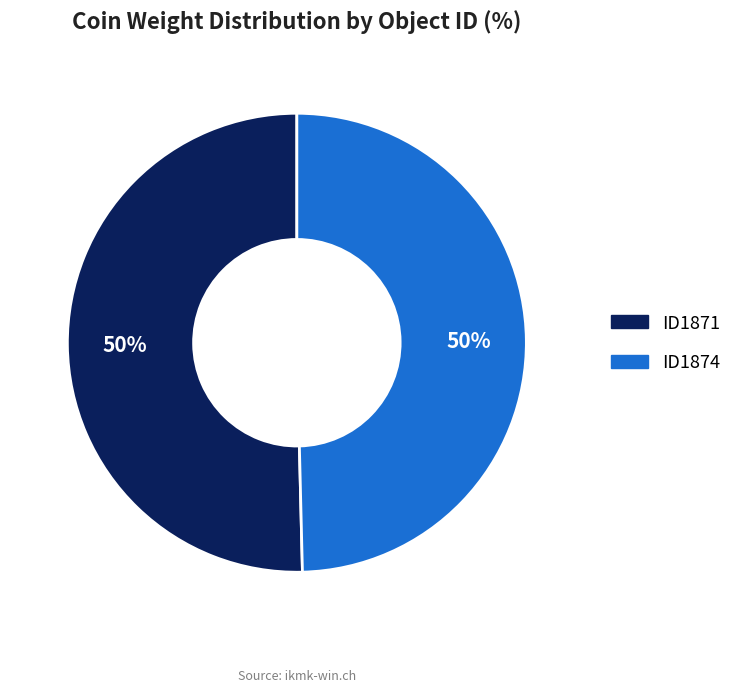

To the nearest percent, what percentage of the pie is ID1874?

50%